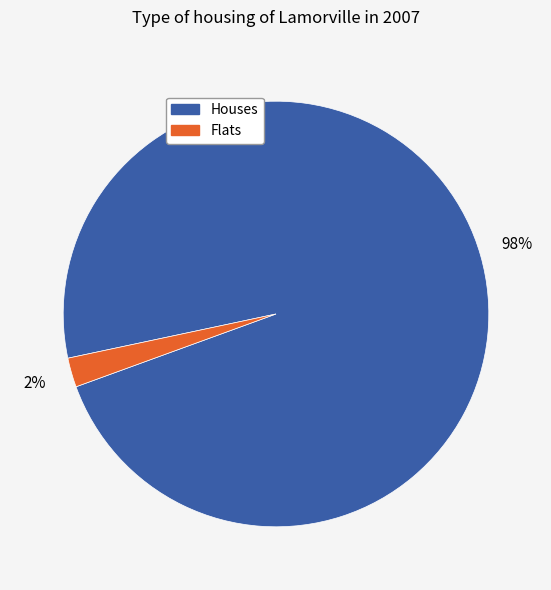

Is there any slice that represents more than half of the pie?

Yes